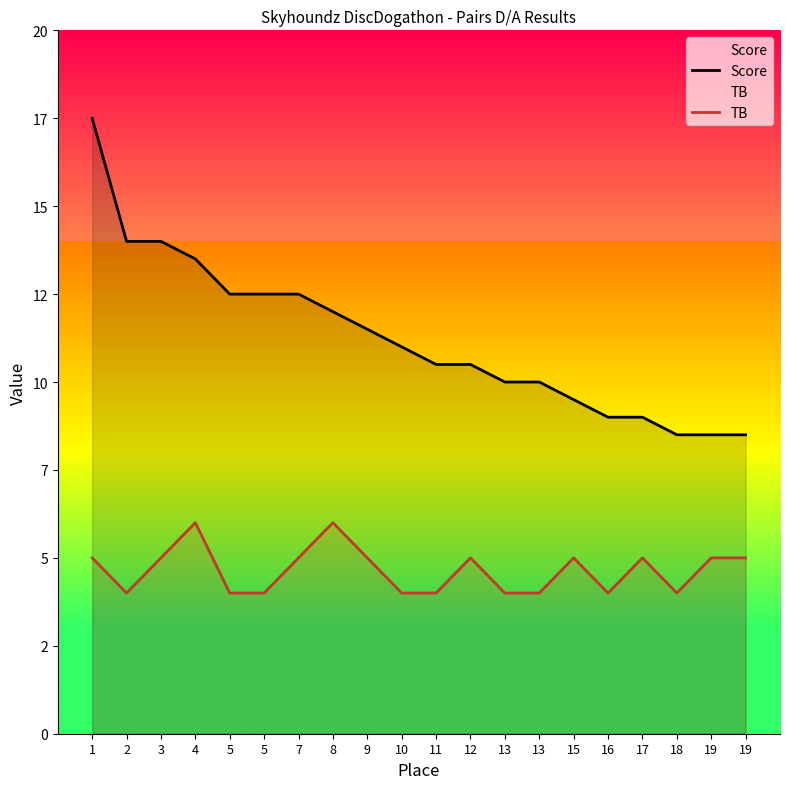

Reading right to left, extract all data points from this chart.

Score: 8.5	8.5	8.5	9.0	9.0	9.5	10.0	10.0	10.5	10.5	11.0	11.5	12.0	12.5	12.5	12.5	13.5	14.0	14.0	17.5
TB: 5.0	5.0	4.0	5.0	4.0	5.0	4.0	4.0	5.0	4.0	4.0	5.0	6.0	5.0	4.0	4.0	6.0	5.0	4.0	5.0